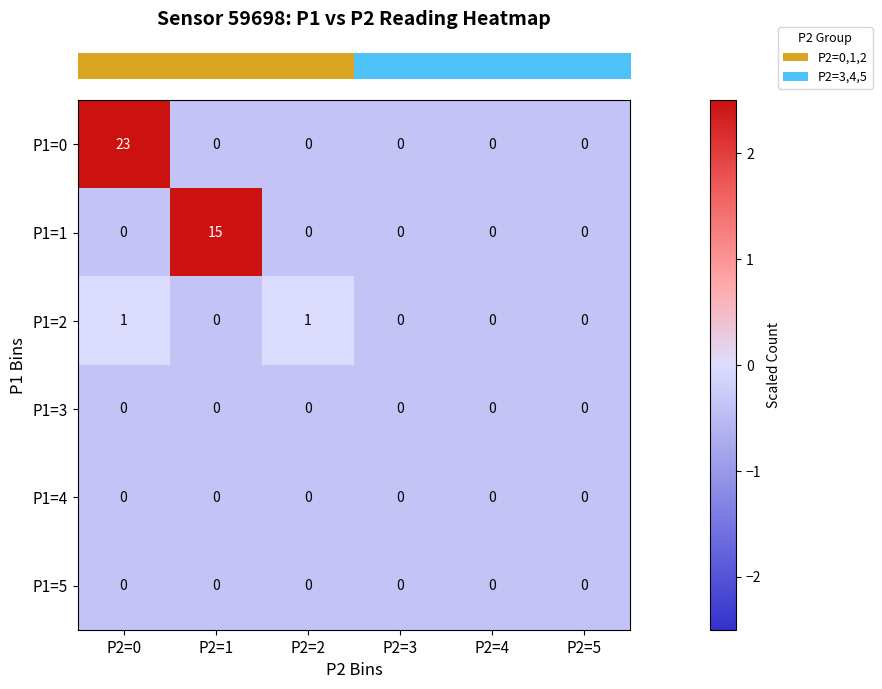

What is the total value across all series at P2=0?

24